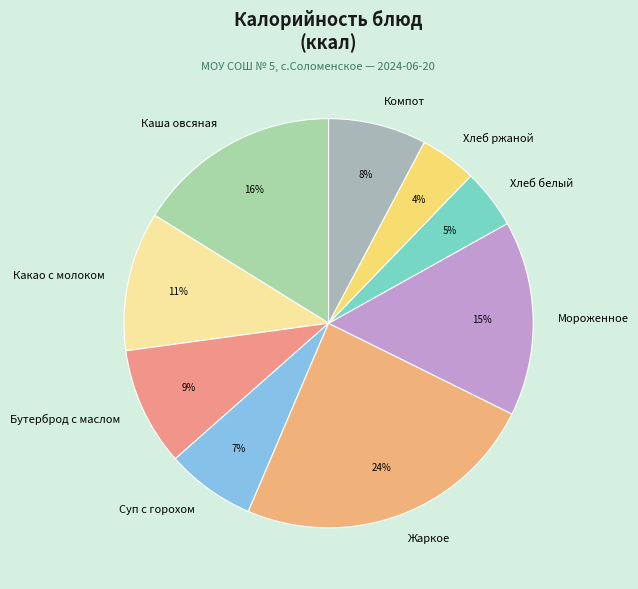

What is the largest slice in the pie chart?

Жаркое